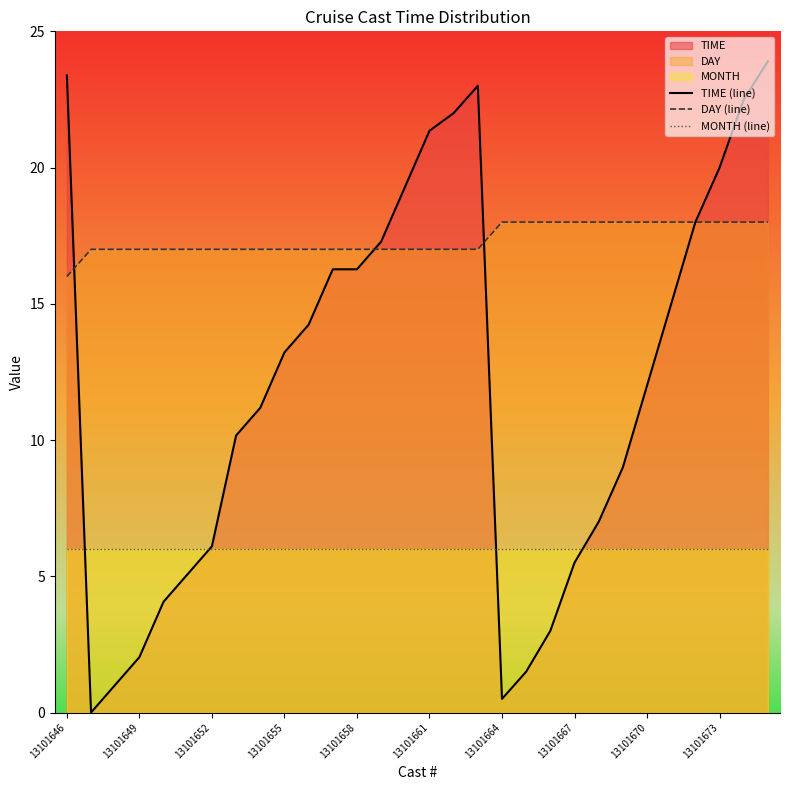

What is the difference between the maximum and minimum values in the DAY (line) series?

2.0